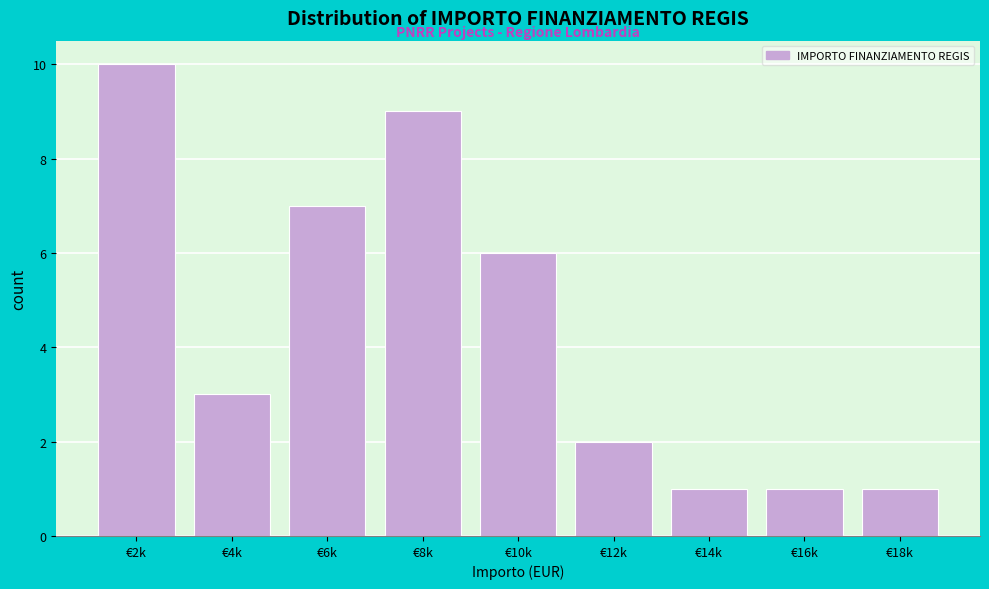

Reading left to right, transcribe all the data shown in this chart.

10	3	7	9	6	2	1	1	1